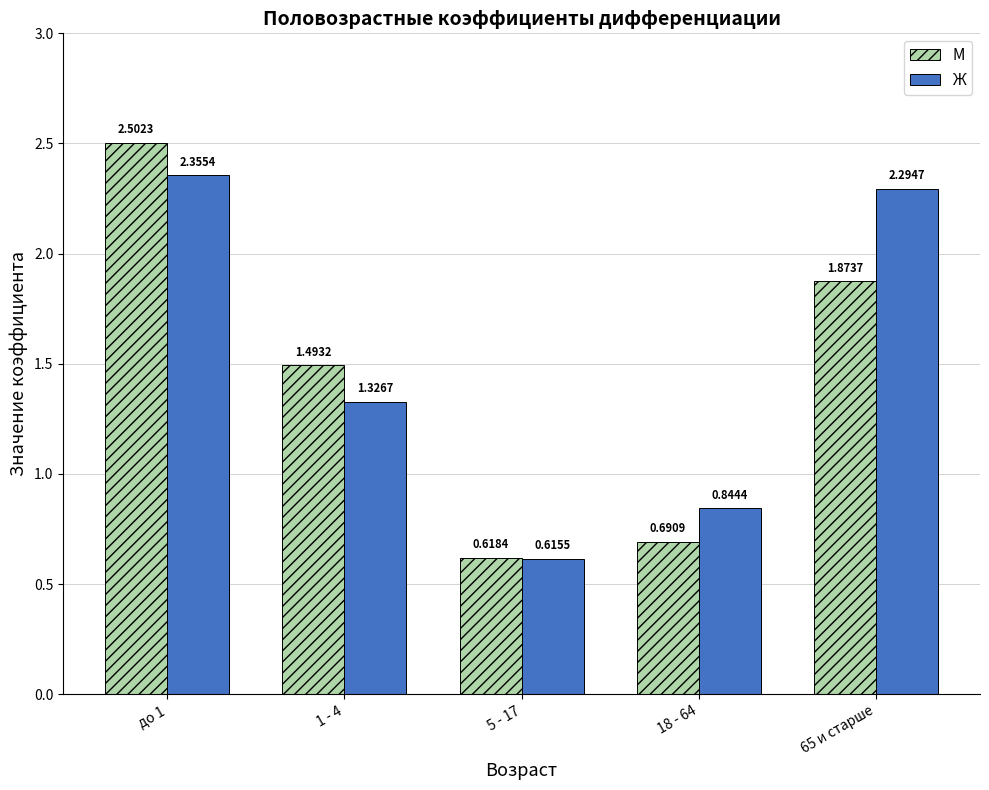

Is it true that Ж equals 0.2 at 18 - 64?

False